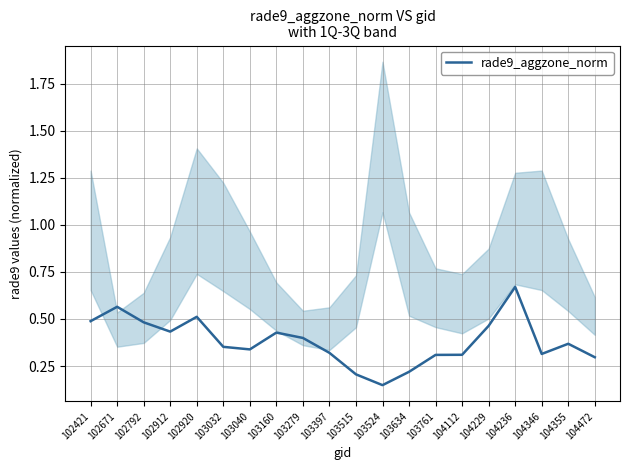

List the labels in order of value, largest first.

104236, 102671, 102920, 102421, 102792, 104229, 102912, 103160, 103279, 104355, 103032, 103040, 103397, 104346, 104112, 103761, 104472, 103634, 103515, 103524